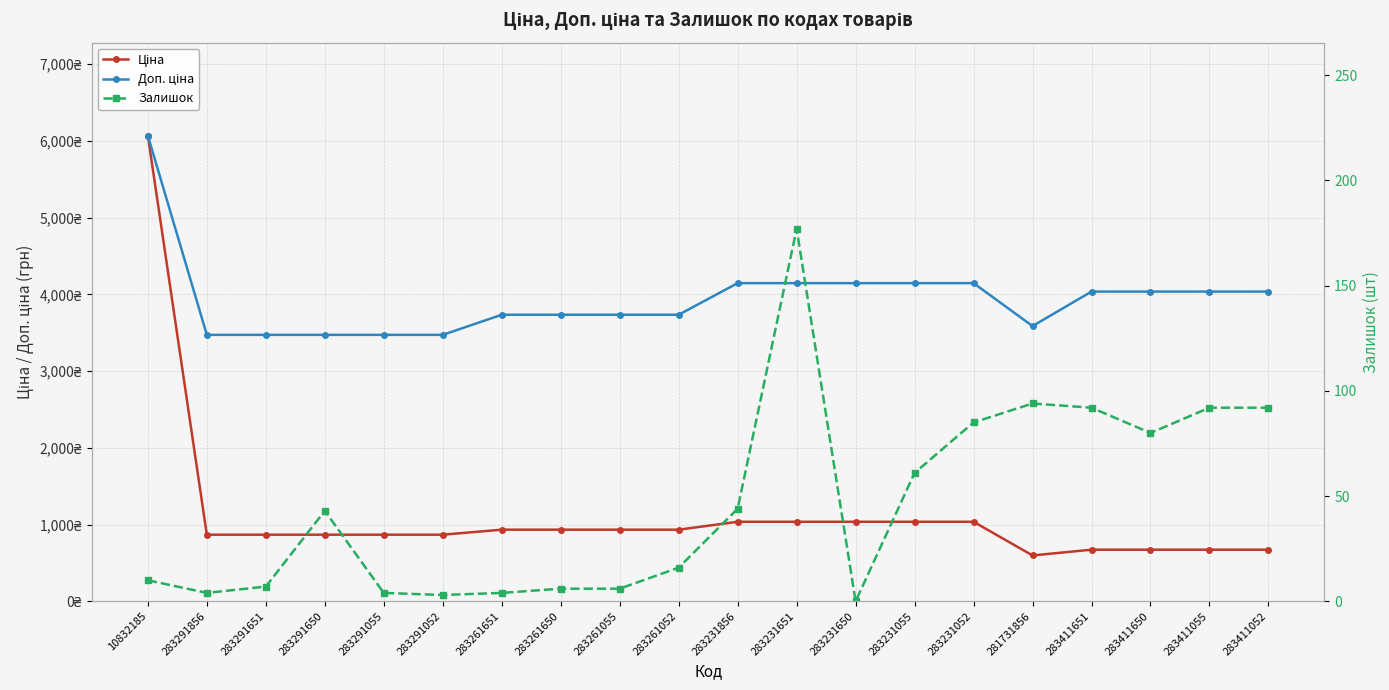

Rank the series by their maximum value, from highest to lowest.

Ціна, Доп. ціна, Залишок